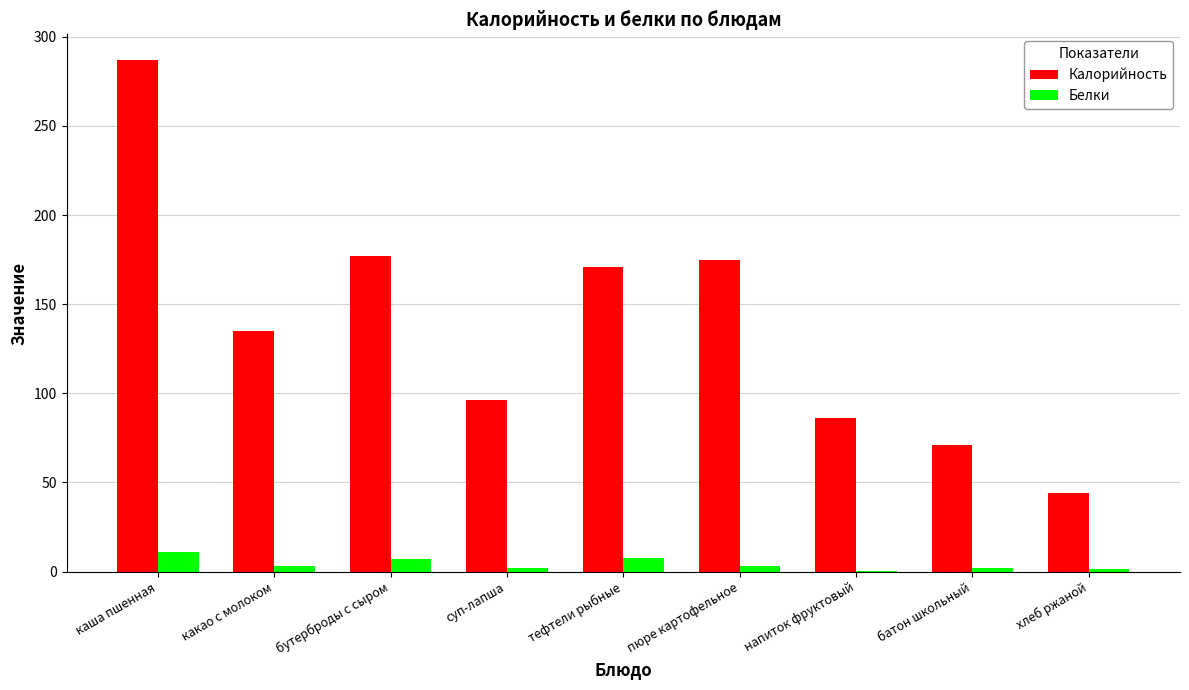

Which series has the largest total across all categories?

Калорийность